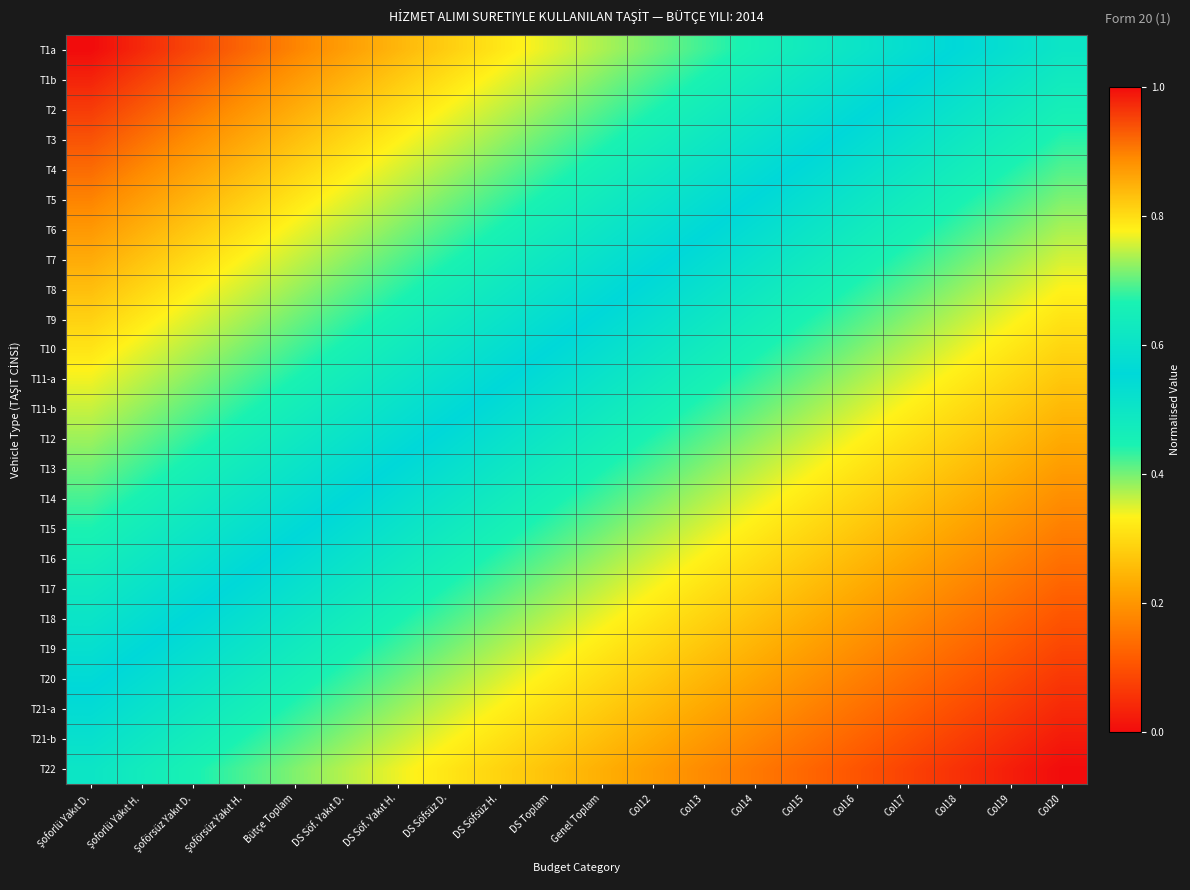

What is the spread (max minus min) of values at DS Söfsüz D.?

0.5